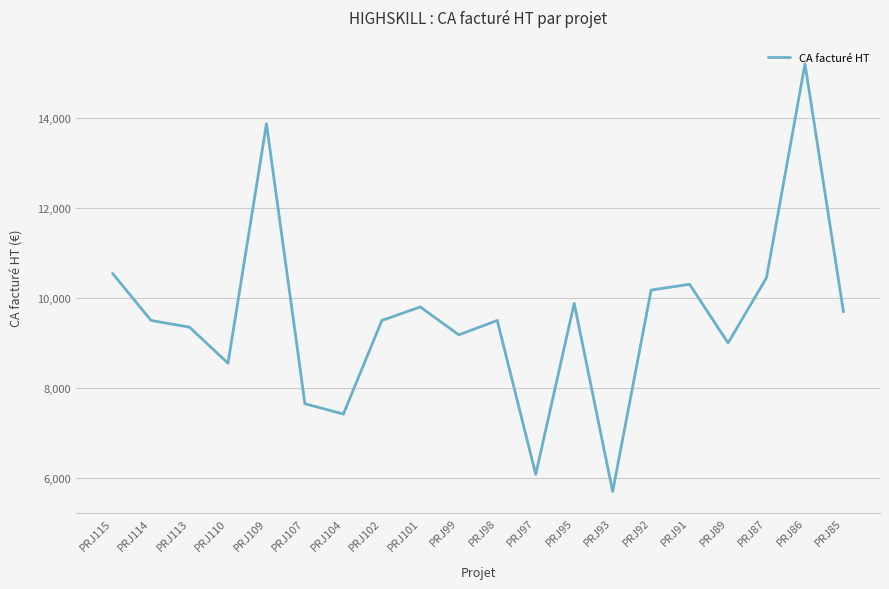

Which category has the highest value across all series?

PRJ86